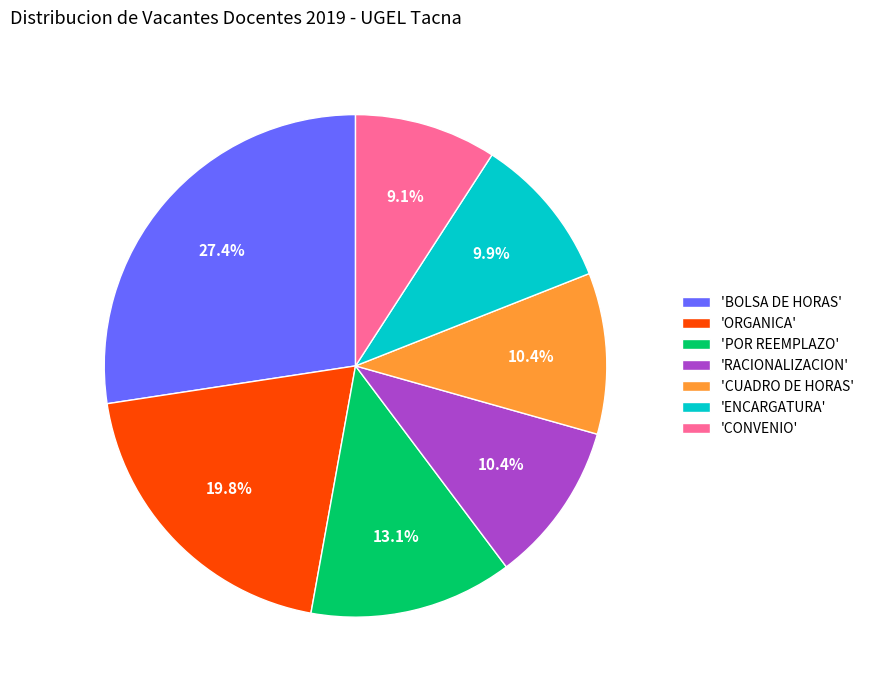

What portion of the pie excludes 'ORGANICA'?

80.2%